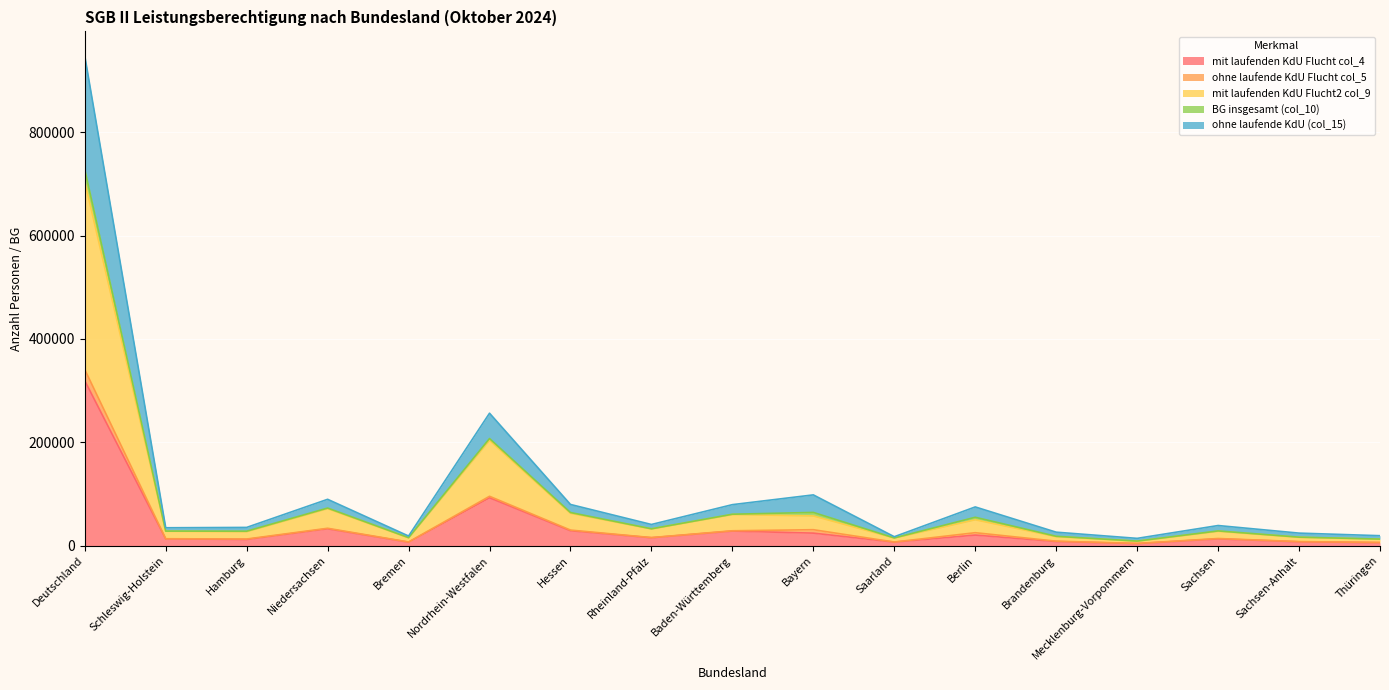

Rank the categories by mit laufenden KdU Flucht2 col_9 value from highest to lowest.

Deutschland, Nordrhein-Westfalen, Niedersachsen, Hessen, Baden-Württemberg, Bayern, Berlin, Rheinland-Pfalz, Schleswig-Holstein, Sachsen, Hamburg, Brandenburg, Sachsen-Anhalt, Bremen, Saarland, Thüringen, Mecklenburg-Vorpommern